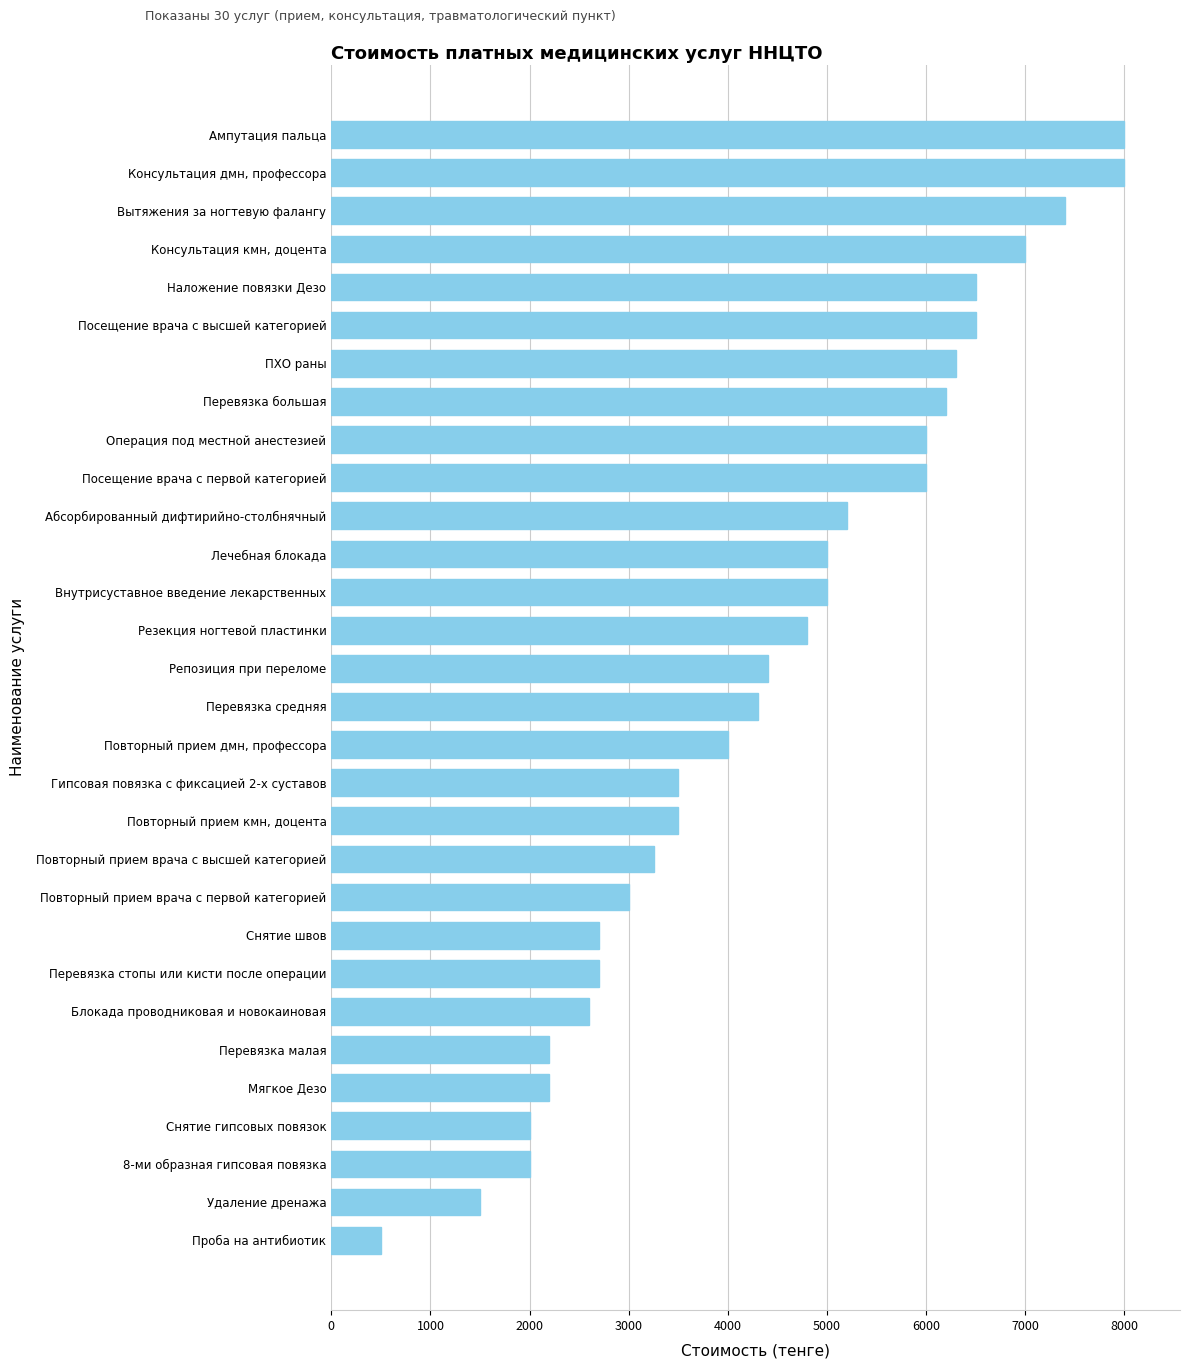

Approximately how many times larger is the value at Перевязка стопы или кисти после операции compared to Резекция ногтевой пластинки?

0.6